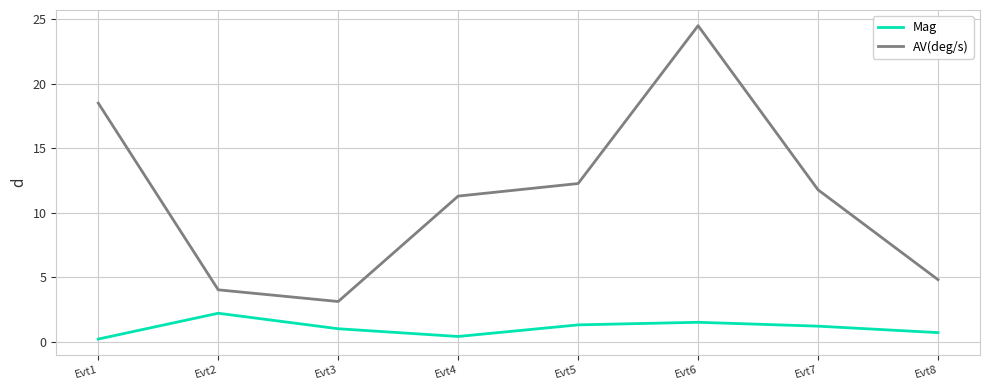

Which series has the widest spread of values?

AV(deg/s)